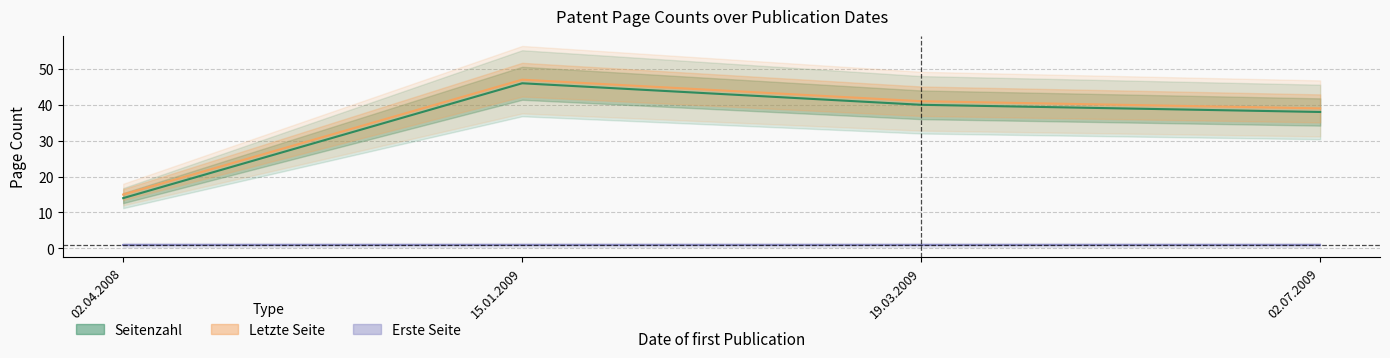

The Seitenzahl series shows 38 at 02.07.2009. True or false?

True